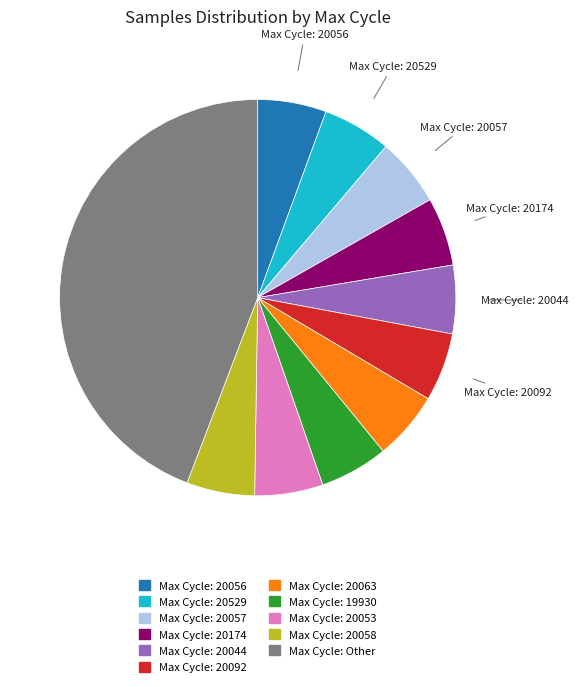

Is there a majority slice in this chart?

No